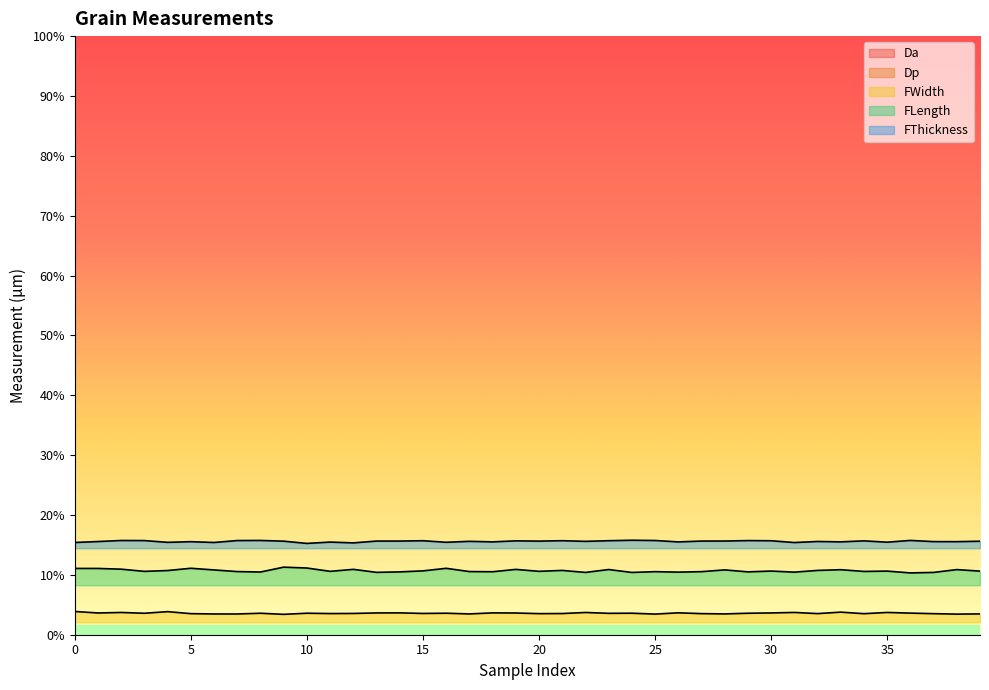

Between 8 and 26, which is larger?

8